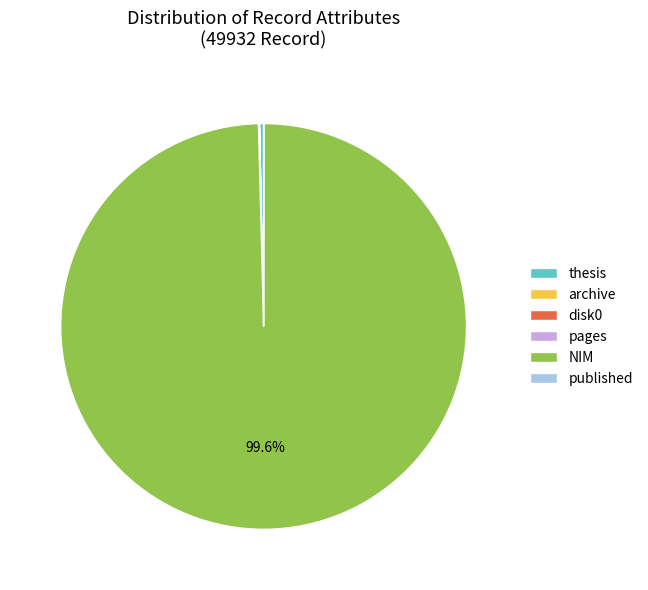

Approximately how many times larger is the value at NIM compared to thesis?

308.8